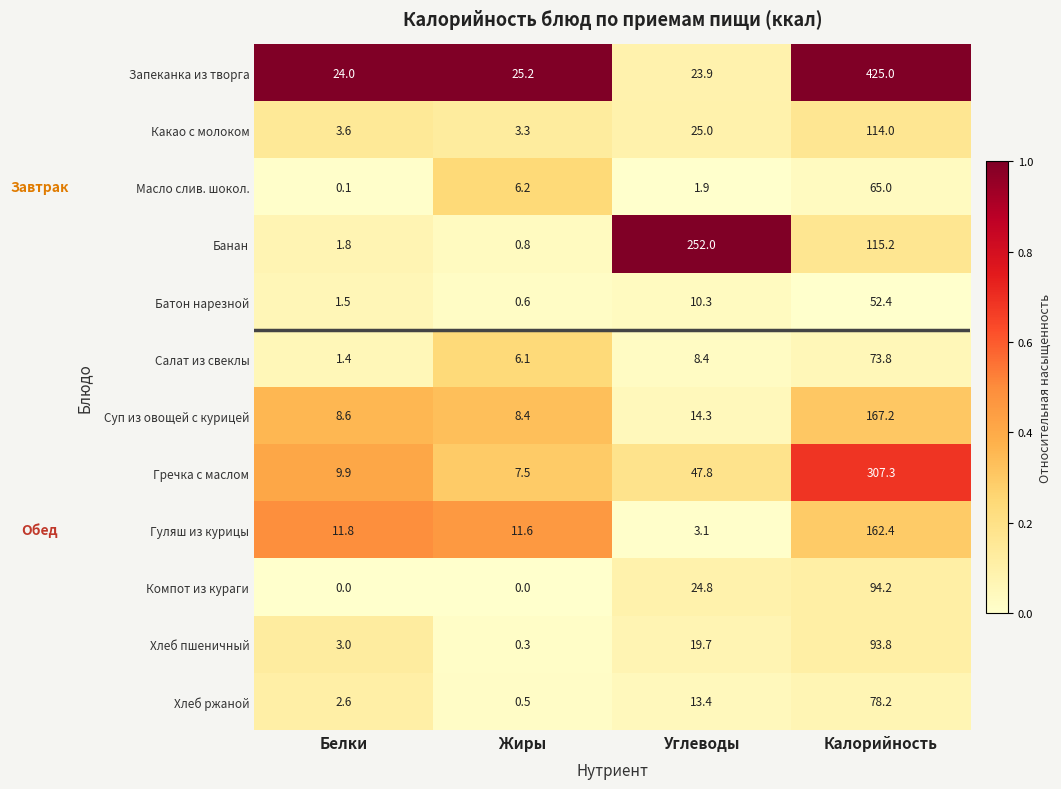

List the series in order of their peak value, lowest first.

Батон нарезной, Масло слив. шокол., Салат из свеклы, Хлеб ржаной, Хлеб пшеничный, Компот из кураги, Какао с молоком, Гуляш из курицы, Суп из овощей с курицей, Банан, Гречка с маслом, Запеканка из творга